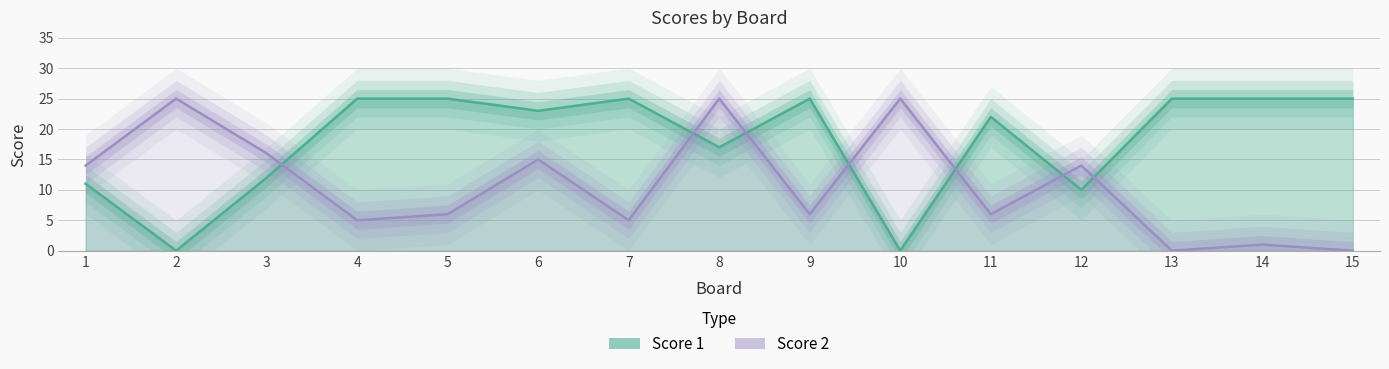

What is the difference between the second highest and second lowest values in the Score 1 series?

25